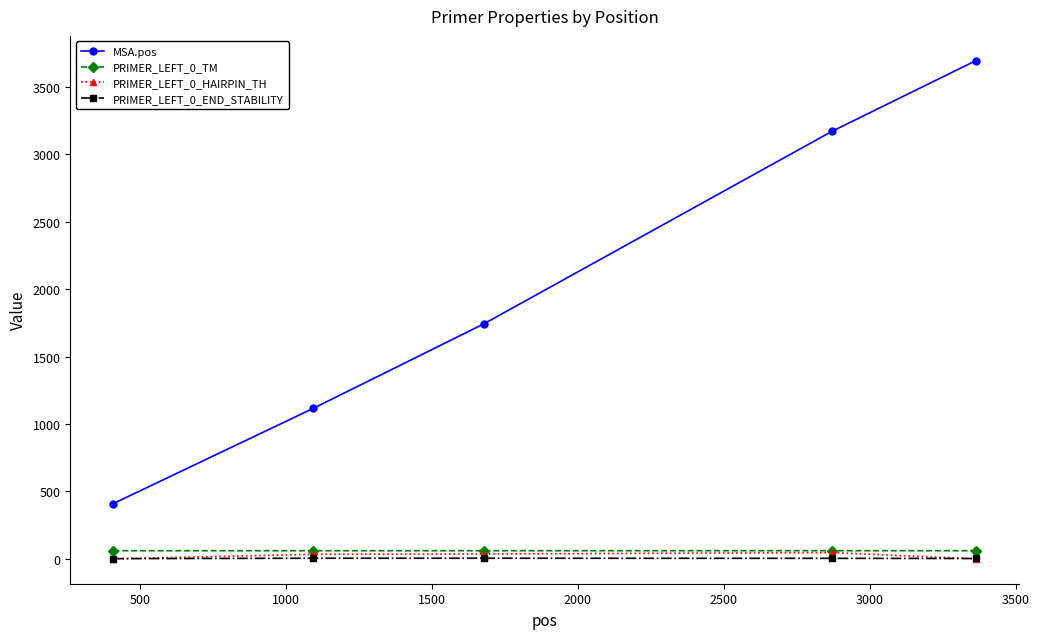

True or false: PRIMER_LEFT_0_END_STABILITY has more than 2 points higher than both neighbors.

False